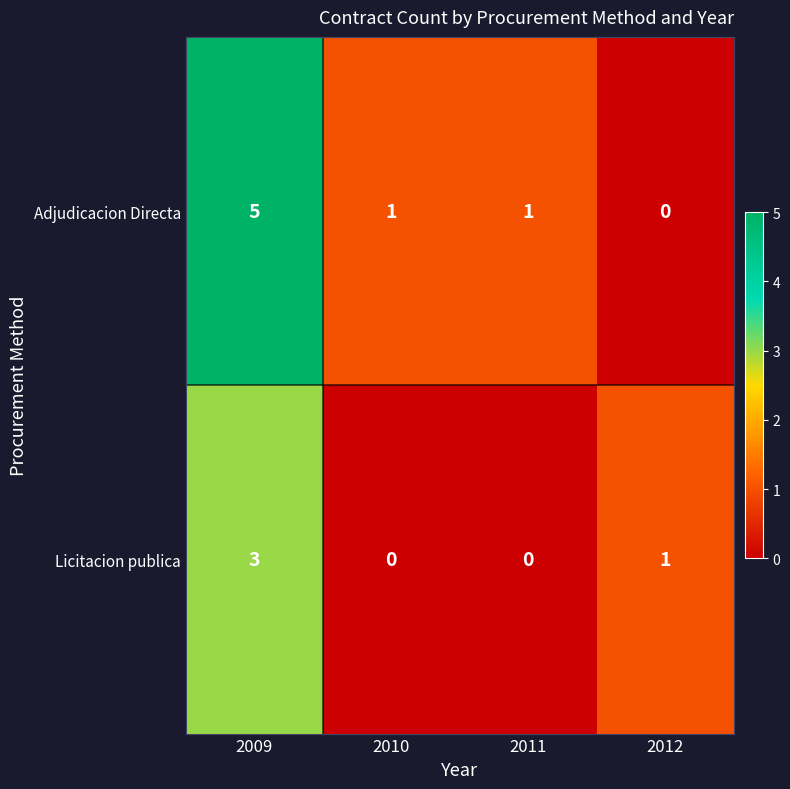

How many values in the Licitacion publica series are below 1?

2